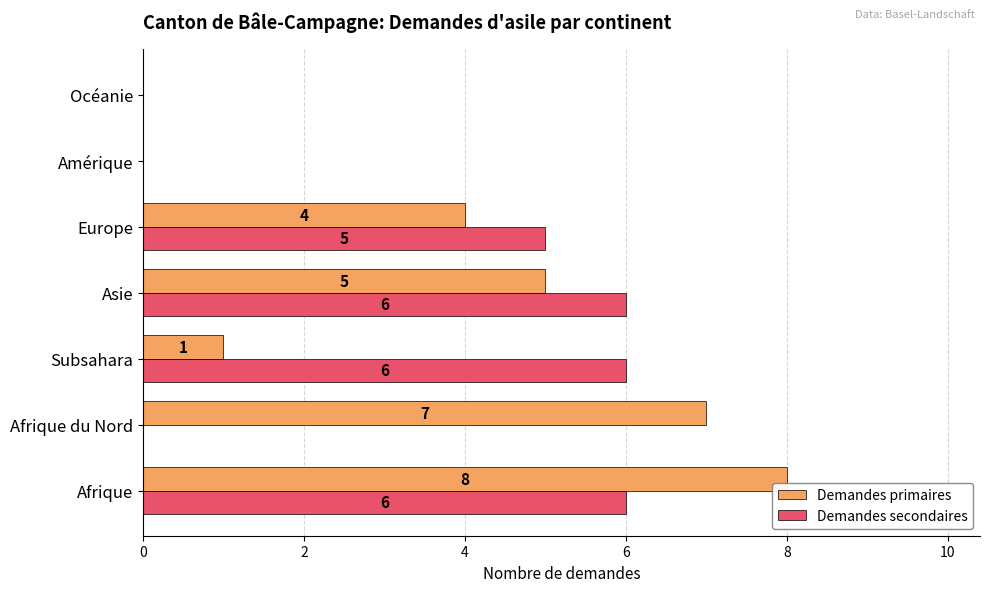

At which label is Demandes primaires closest to 4?

Europe